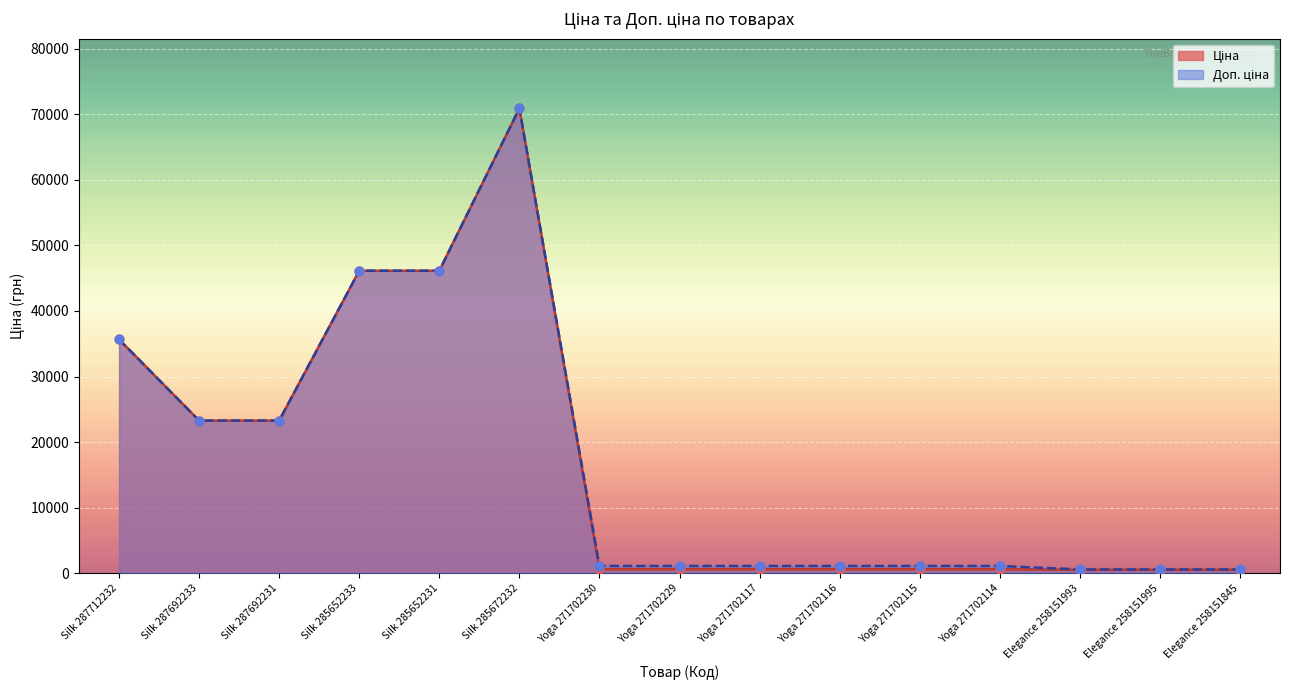

What is the total value across all series at Yoga 271702117?

1699.9